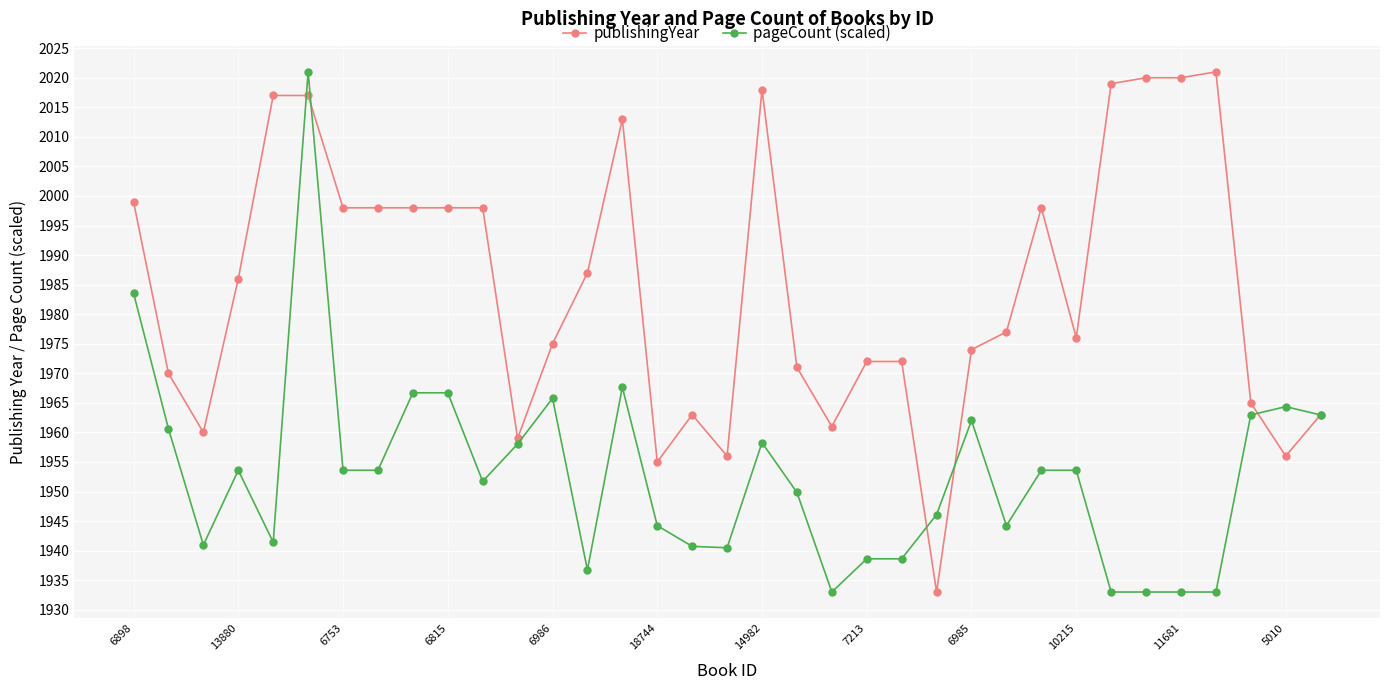

What is the difference between the maximum and second lowest values in the publishingYear series?

66.0